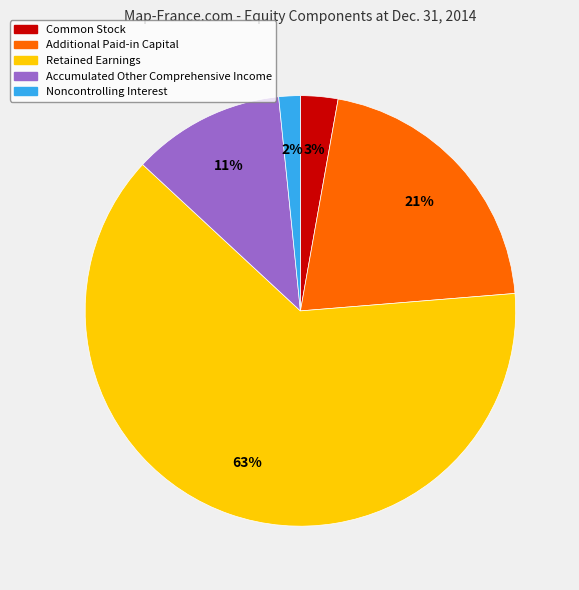

How many segments does this pie chart have?

5